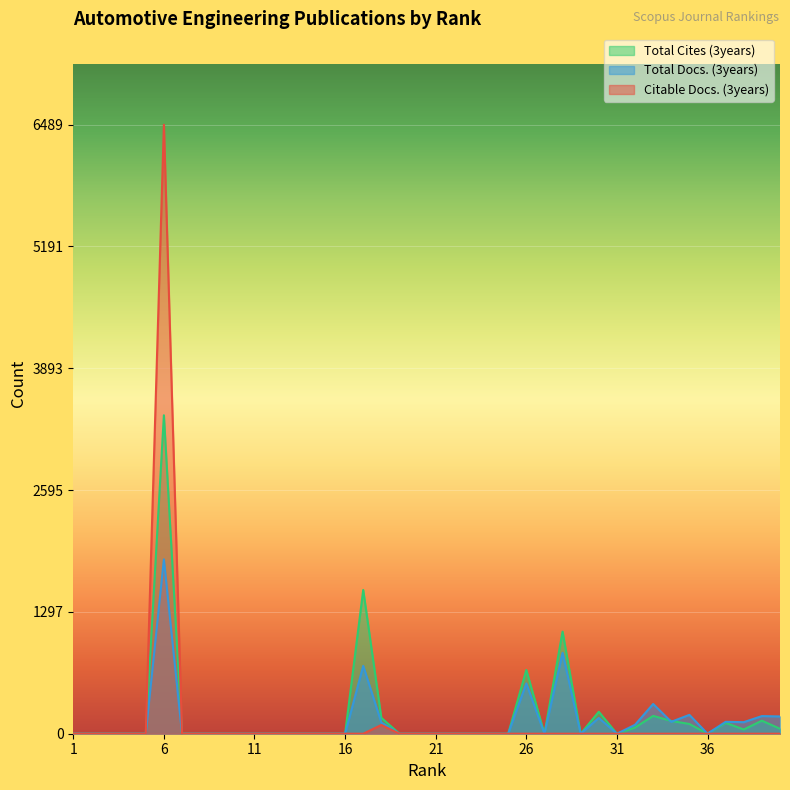

True or false: Citable Docs. (3years) and Total Cites (3years) intersect in this chart.

False